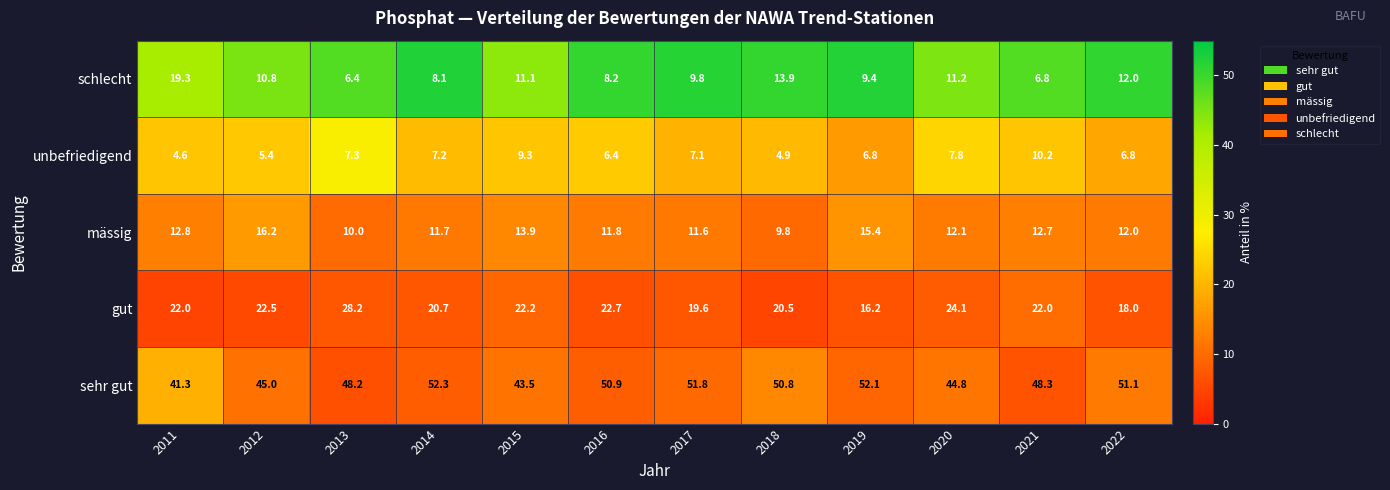

The schlecht series shows 10.8 at 2012. True or false?

True